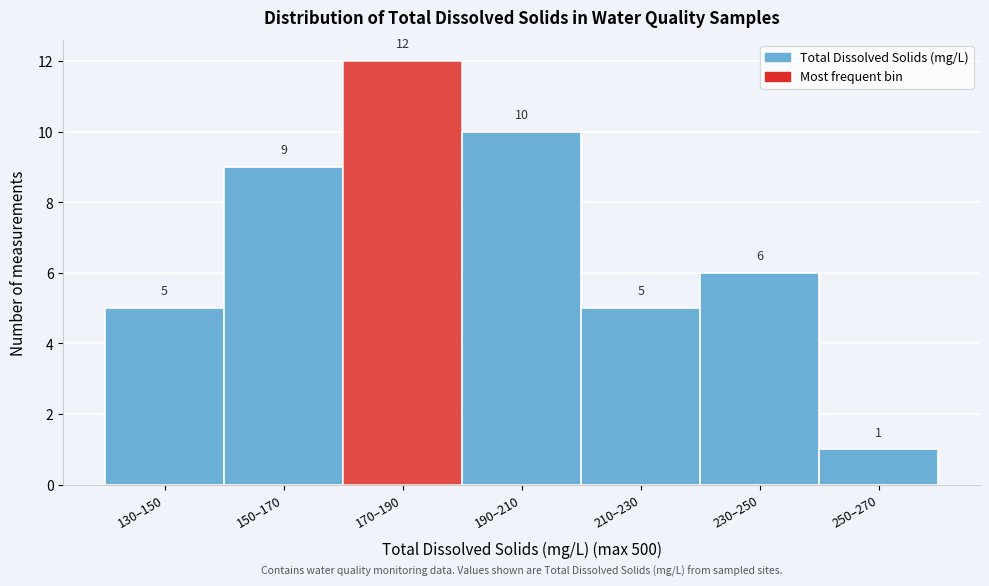

Reading left to right, extract all data points from this chart.

5	9	12	10	5	6	1